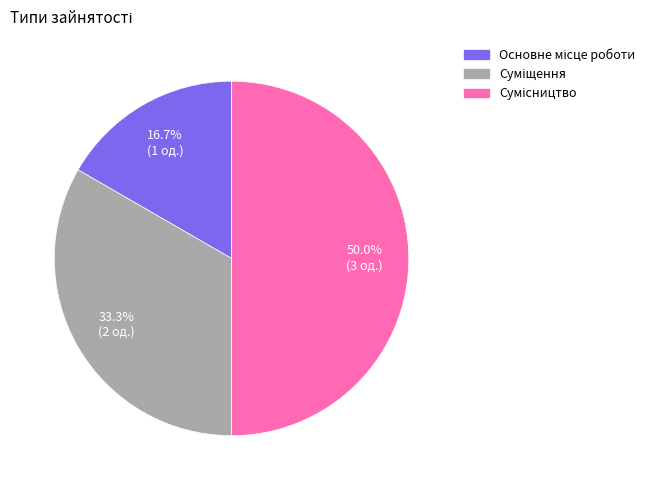

Is there any slice that represents more than half of the pie?

No